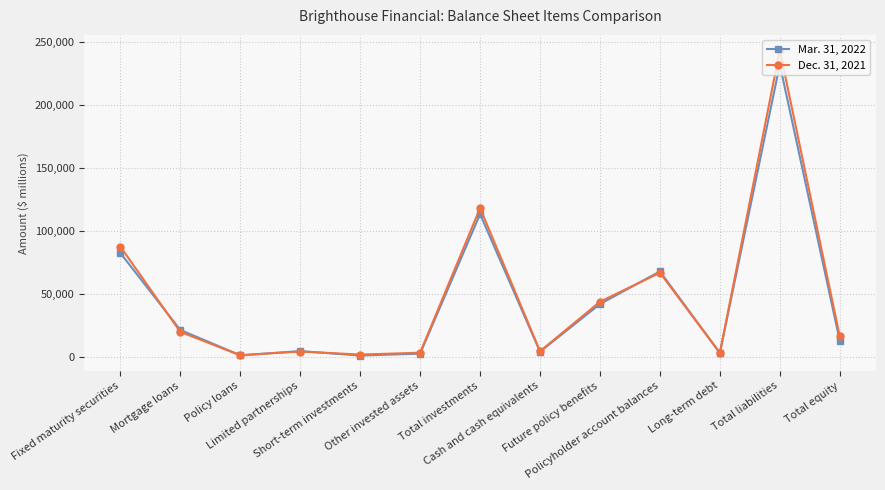

Does the chart have visible grid lines?

Yes